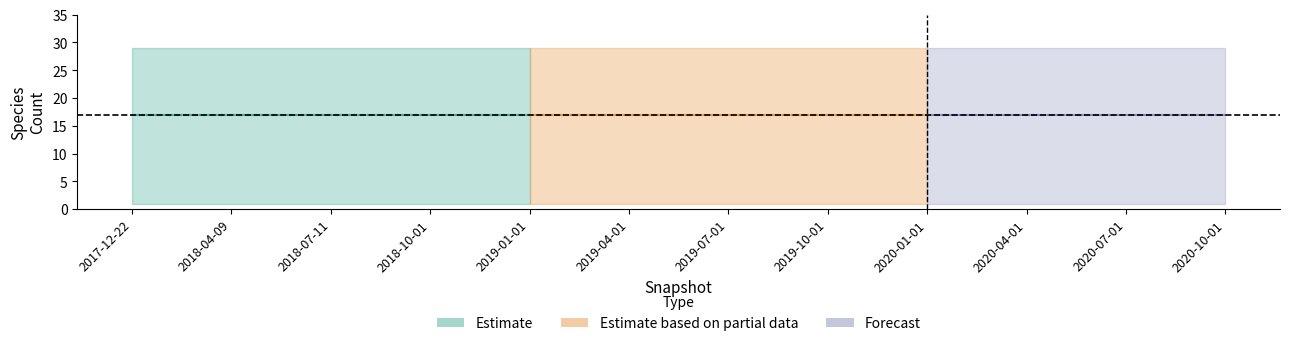

The value of mean at 6 is 6.0. True or false?

False